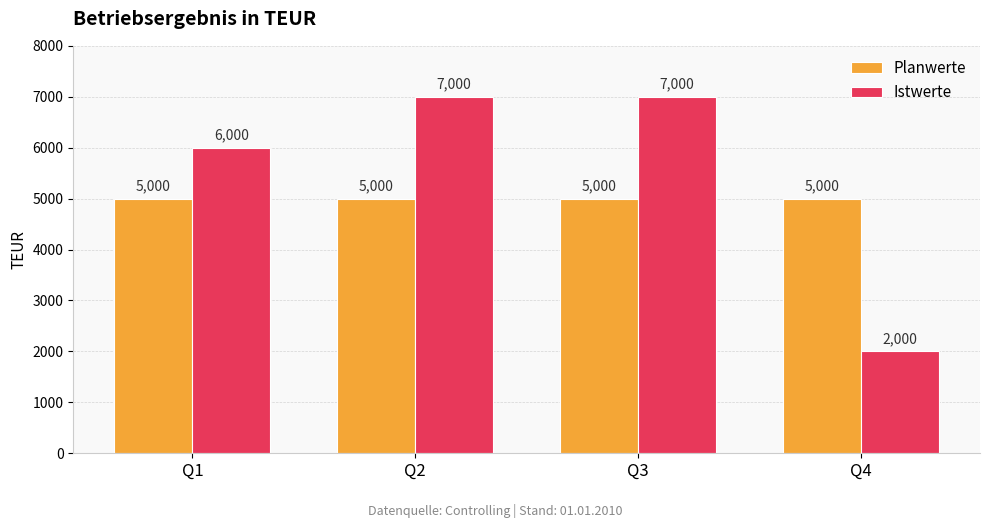

What is the difference between the second highest and minimum values in the Istwerte series?

5000